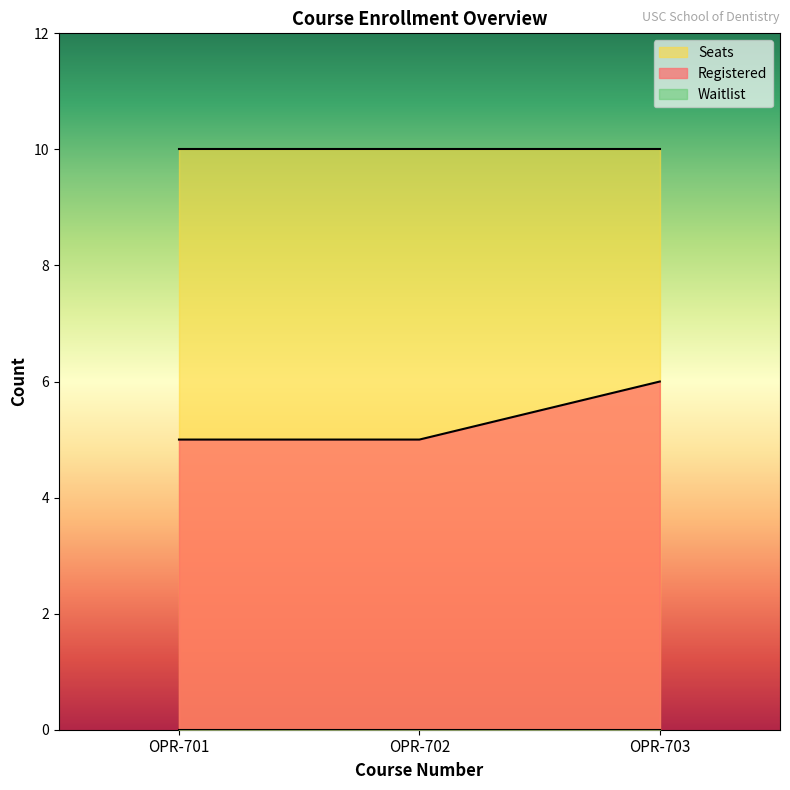

At OPR-701, list the series in order from largest to smallest.

Seats, Registered, Waitlist